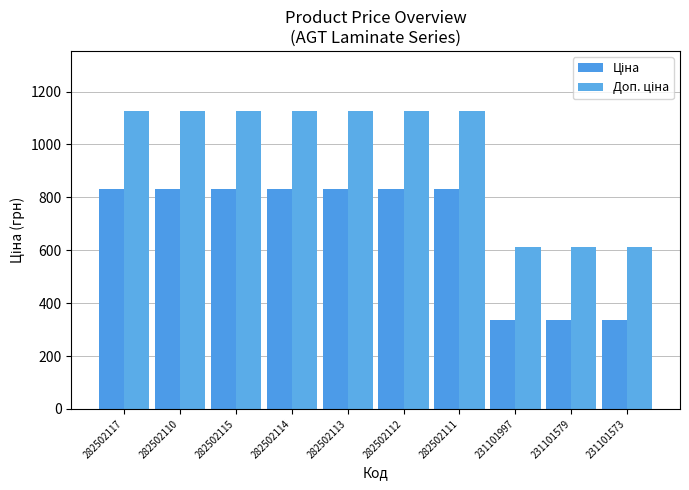

How many data points does each series have?

10